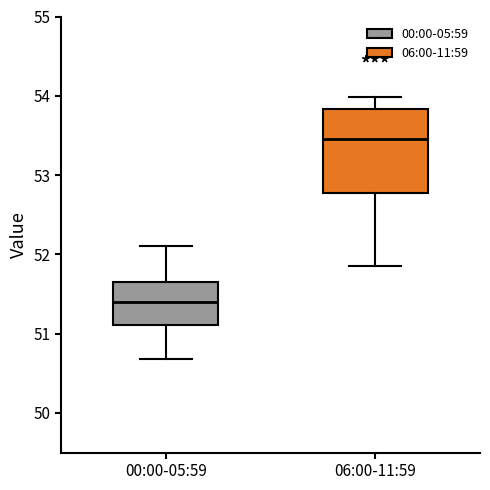

Where is the lower edge of the box for 00:00-05:59 on the y-axis? The values are not printed on the chart, so give them approximately, as read against the axis.

51.1